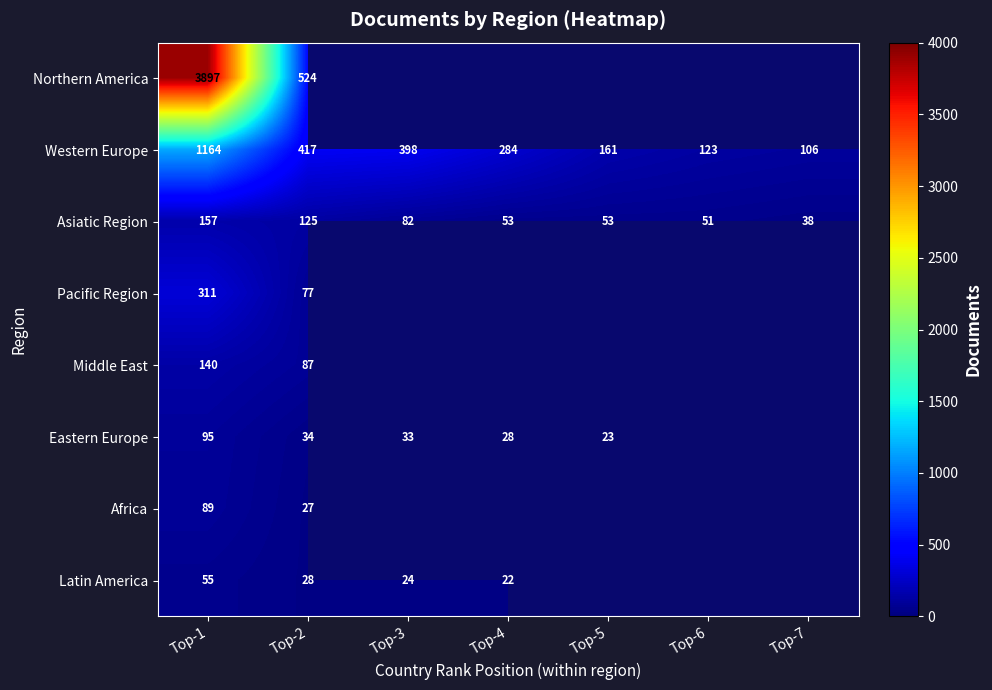

At which label does Asiatic Region reach its minimum?

Top-7